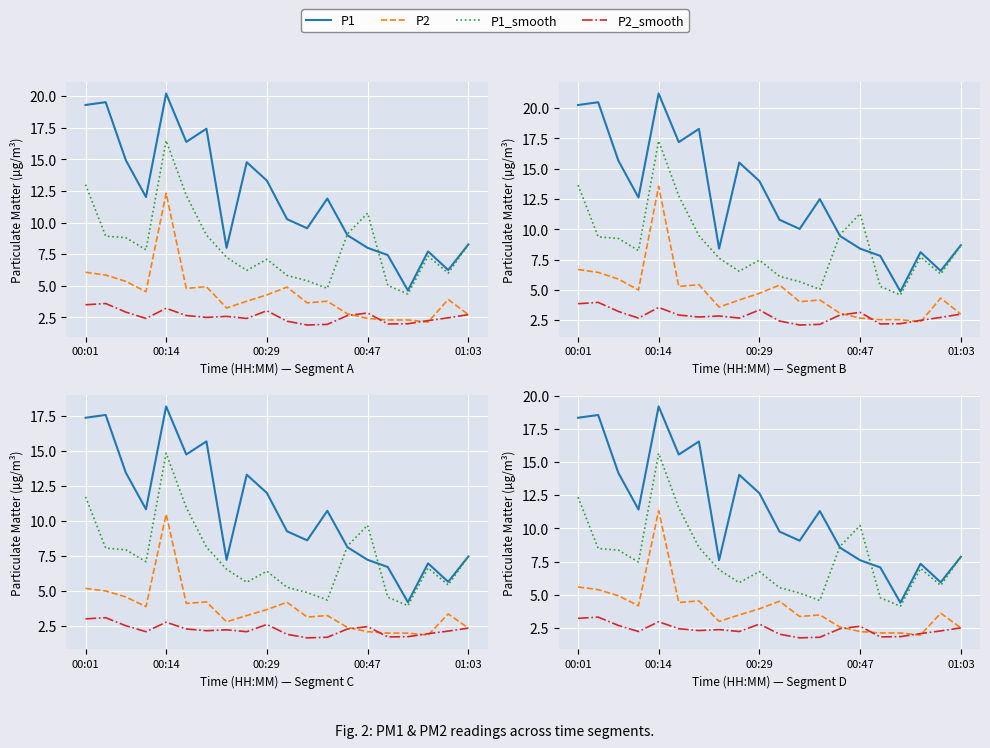

What is the sum of the P1 values at 00:01 and 00:29?

32.5